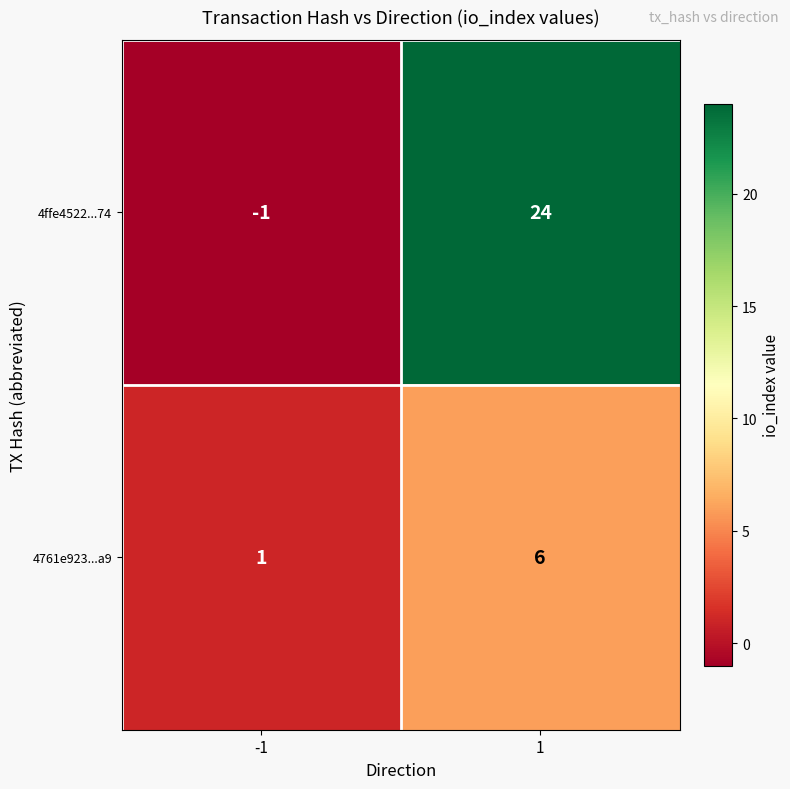

Which series has the widest spread of values?

4ffe4522...74